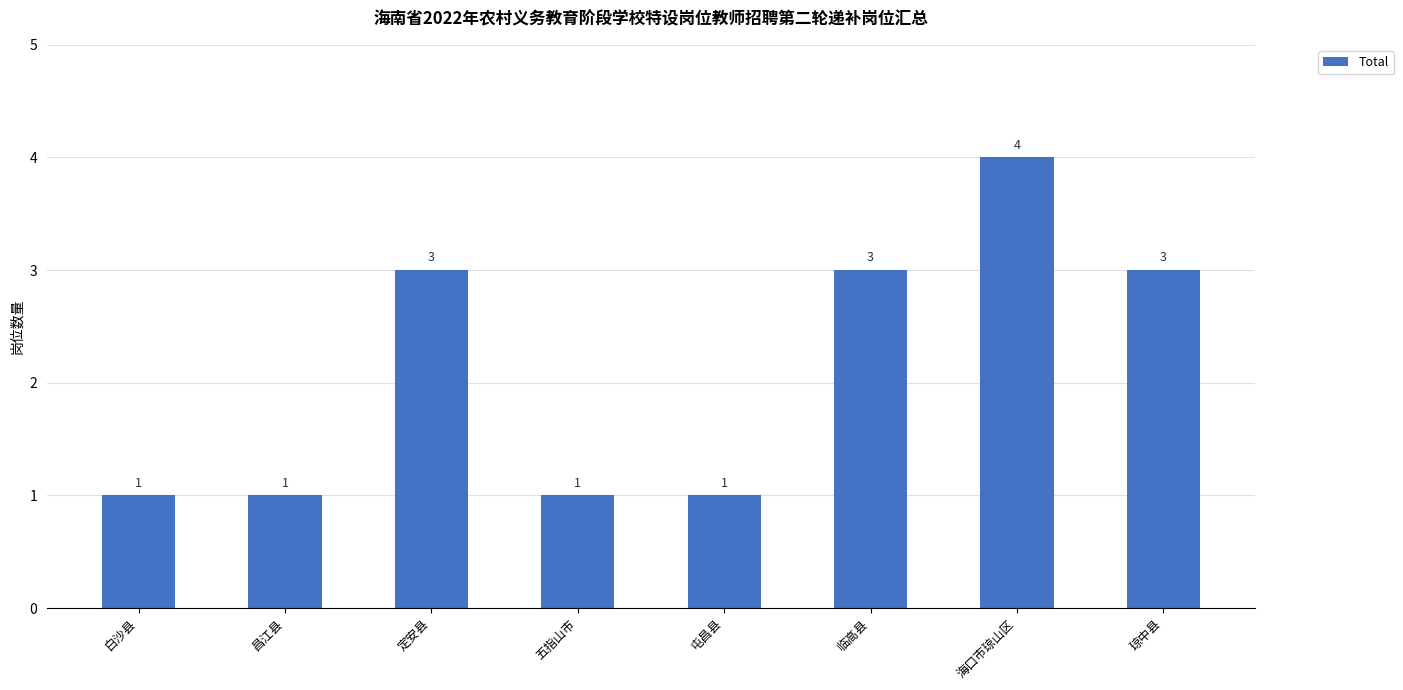

Approximately how many times larger is the value at 临高县 compared to 琼中县?

1.0